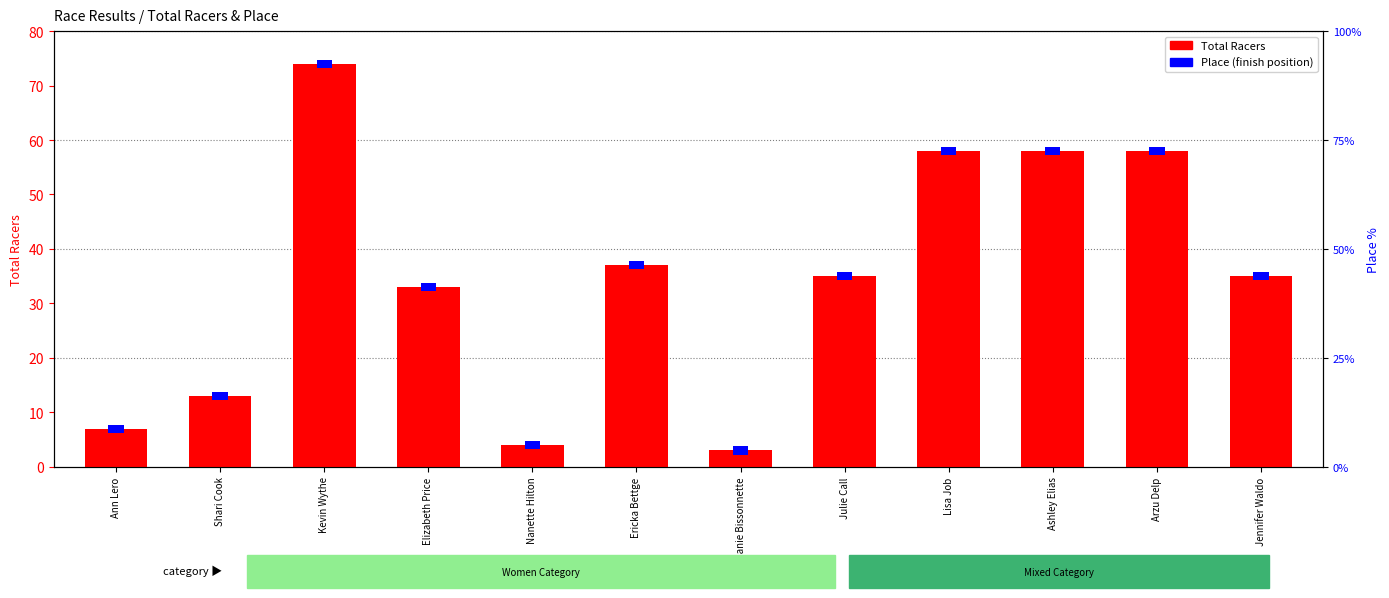

Is it true that the value at Ashley Elias is 77?

False